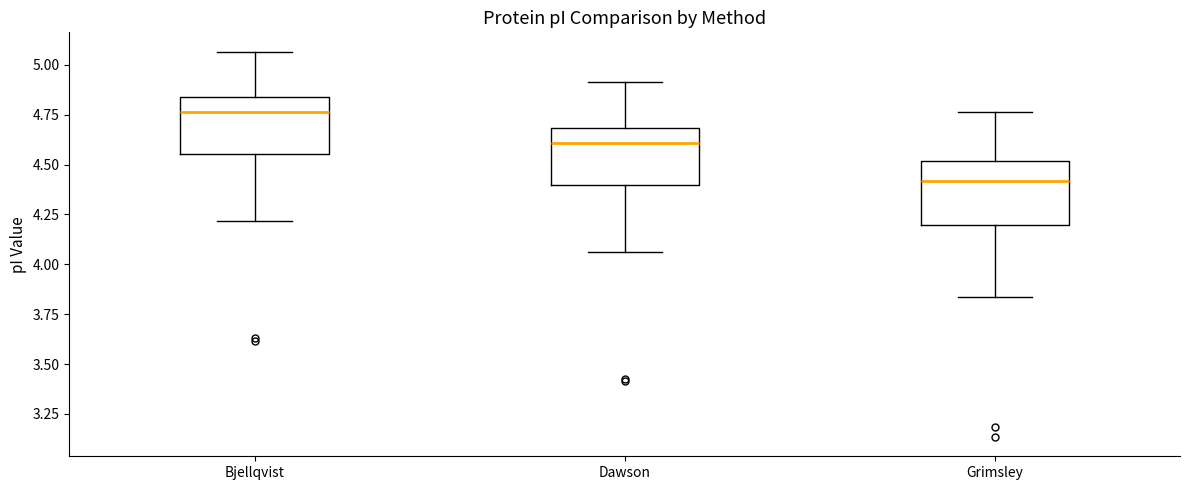

Which box has the highest median line?

Bjellqvist